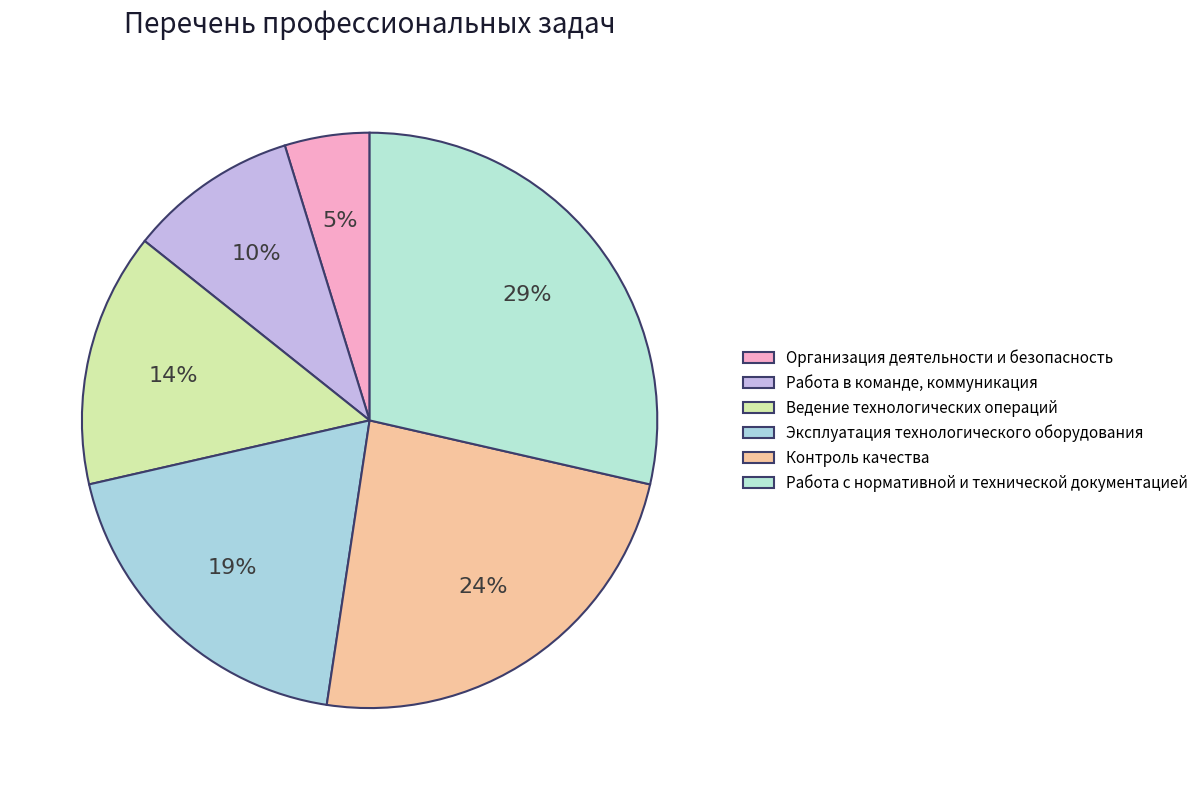

Count the number of slices in the pie.

6